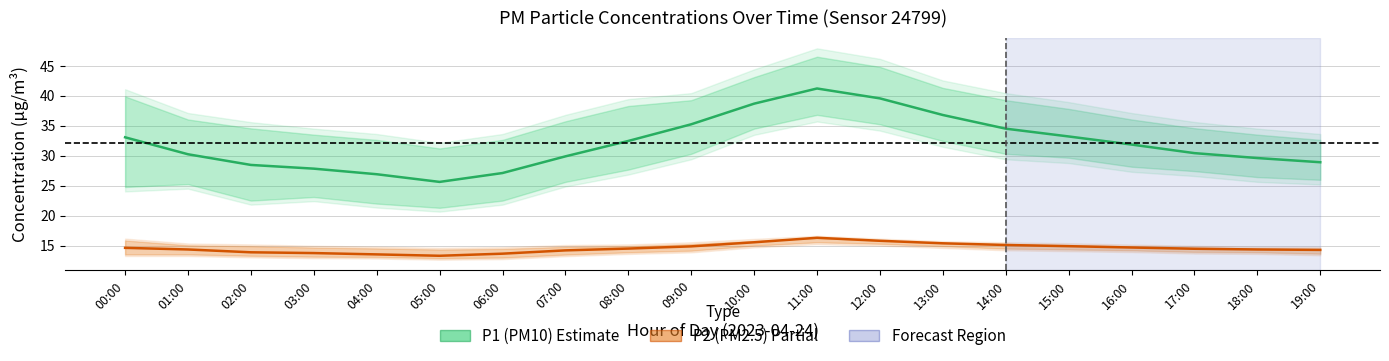

How many lines are shown in the chart?

2